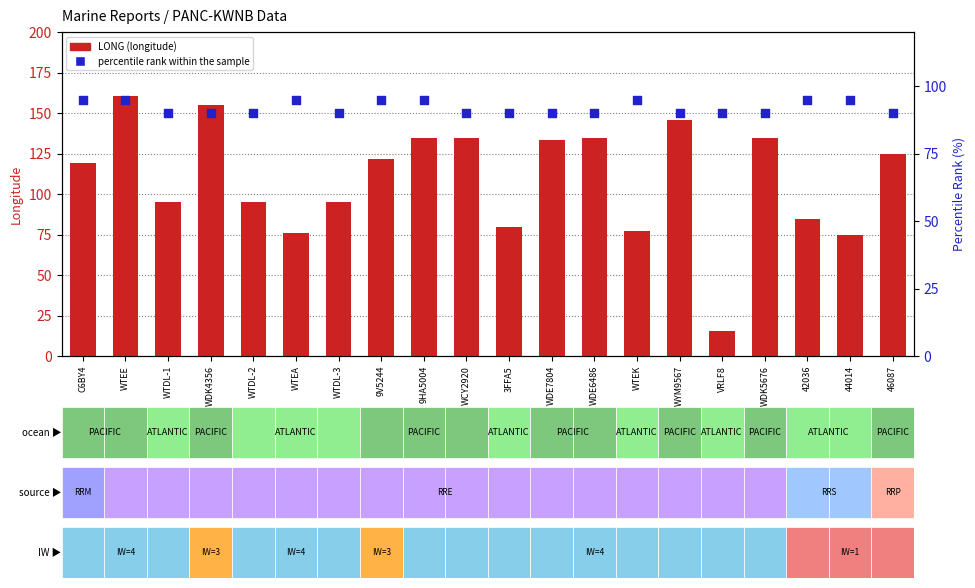

Which series has the largest total across all categories?

LONG (longitude)